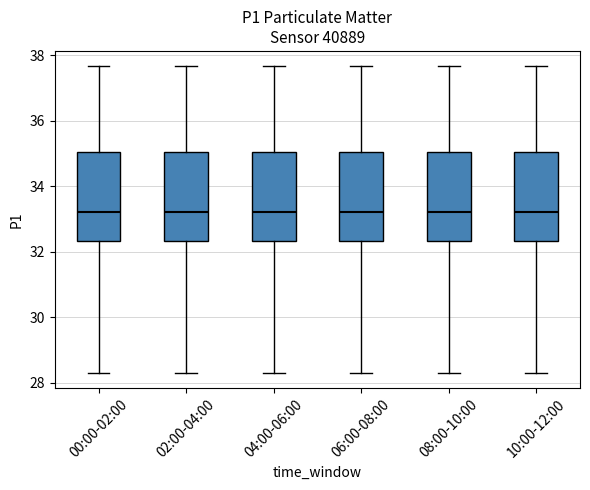

Reading left to right, transcribe this box plot: for each box, give where its median line is, the range the box spans, and where its two whiskers end, as read against the y-axis. The values are not printed on the chart, so give them approximately, as read against the axis.

00:00-02:00: median 33.2, box 32.4 to 35.0, whiskers 28.4 to 37.6
02:00-04:00: median 33.2, box 32.4 to 35.0, whiskers 28.4 to 37.6
04:00-06:00: median 33.2, box 32.4 to 35.0, whiskers 28.4 to 37.6
06:00-08:00: median 33.2, box 32.4 to 35.0, whiskers 28.4 to 37.6
08:00-10:00: median 33.2, box 32.4 to 35.0, whiskers 28.4 to 37.6
10:00-12:00: median 33.2, box 32.4 to 35.0, whiskers 28.4 to 37.6